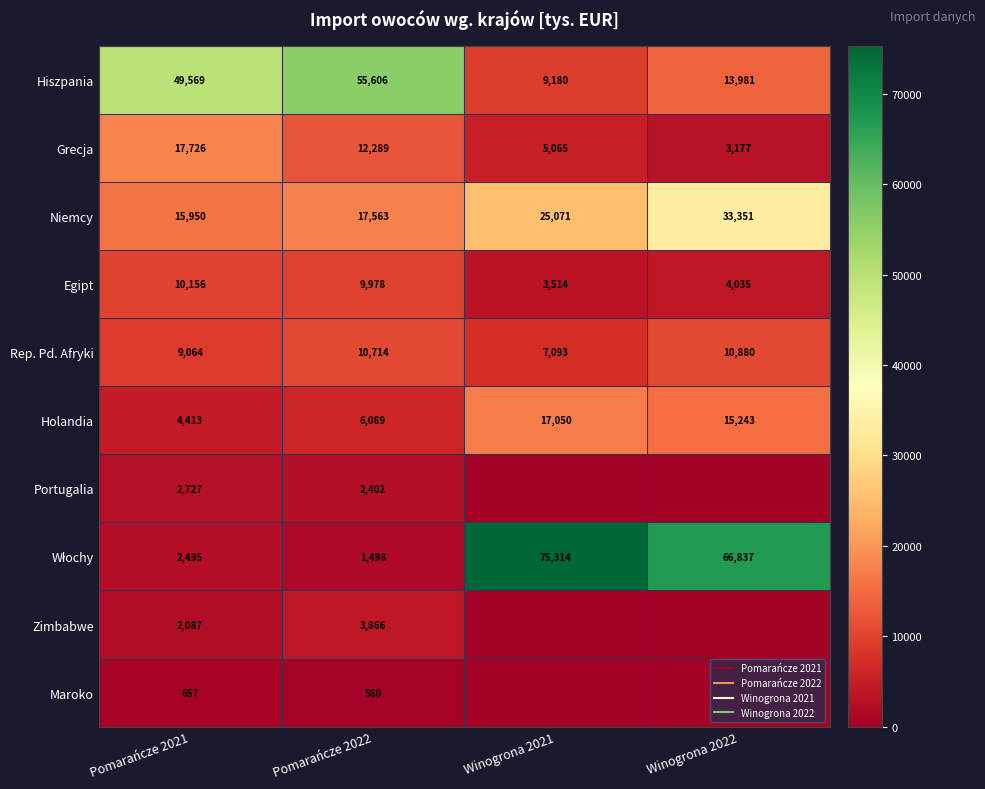

What is the sum of all Rep. Pd. Afryki values?

37750.3